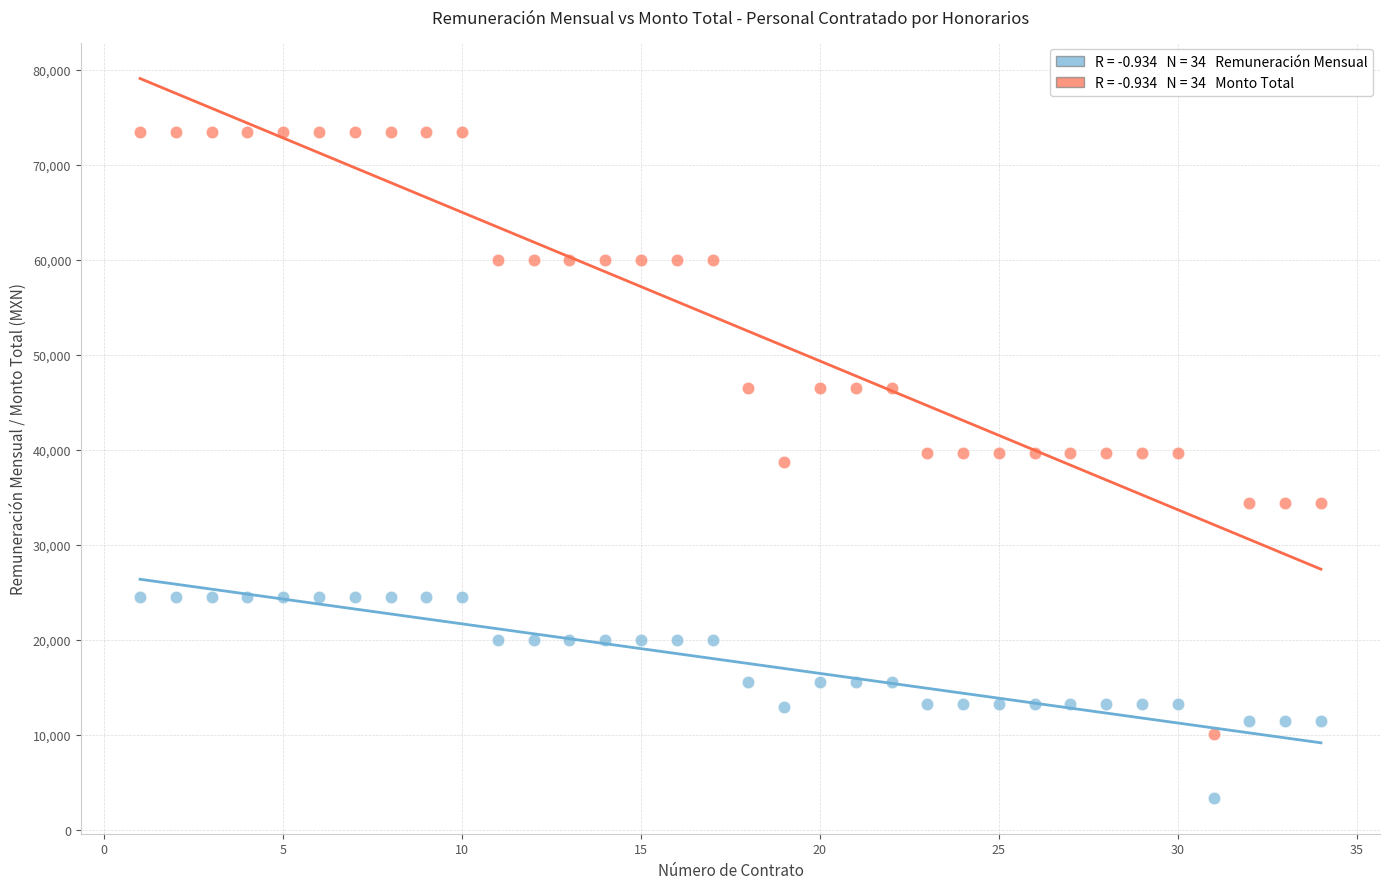

Across all data points, what is the range of Y values (max minus min)?

70144